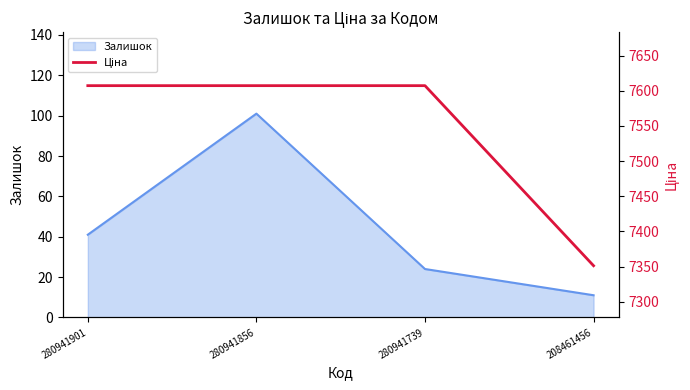

The value at 280941856 is 5288.4. True or false?

False